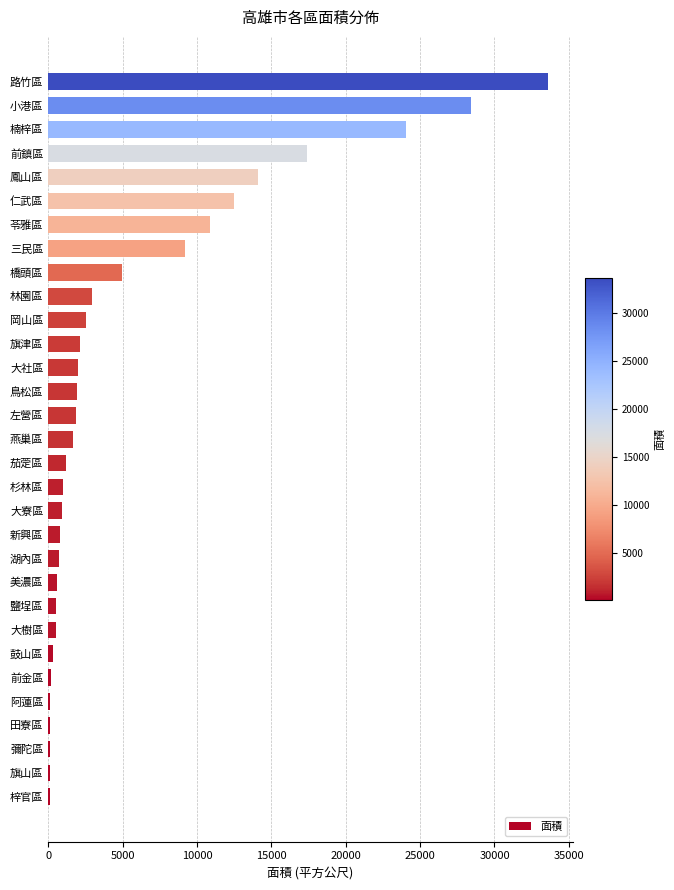

What is the sum of all values?

177448.6